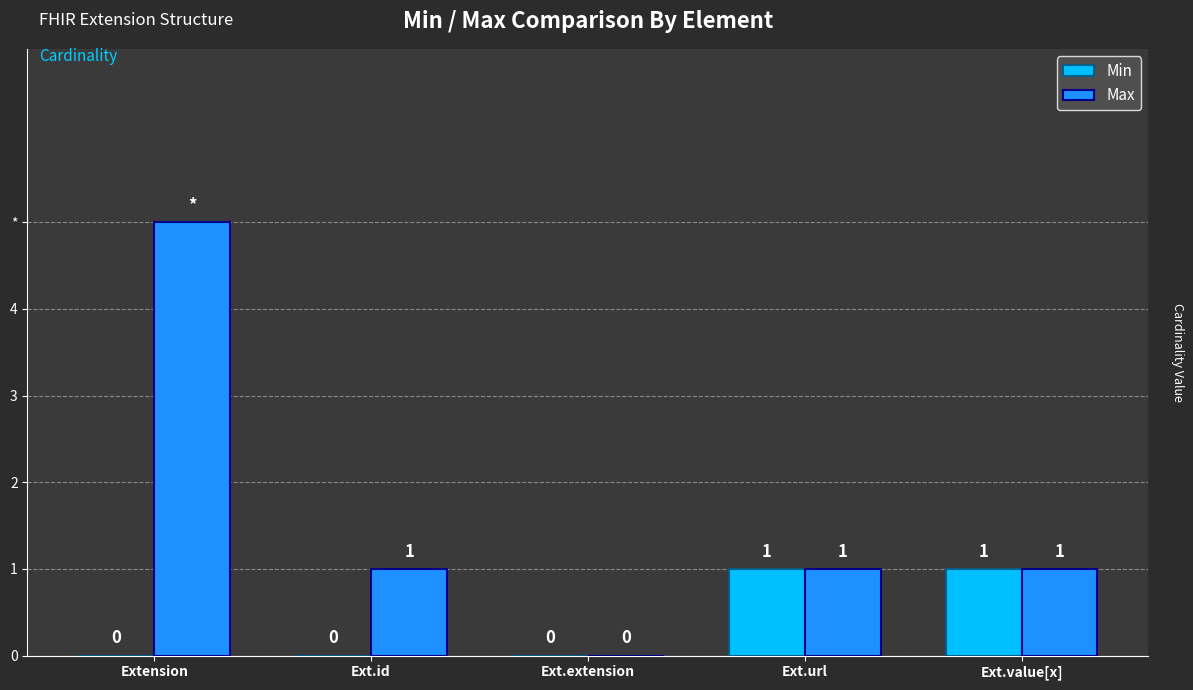

What is the label of the 4th bar from the right?

Ext.id